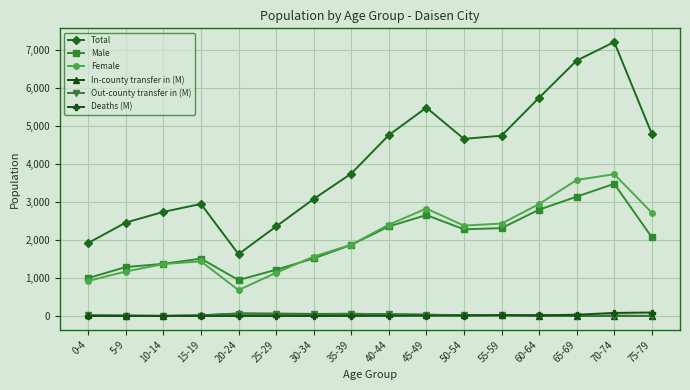

Is the value of Out-county transfer in (M) at 55-59 greater than the value of Male at 0-4?

No